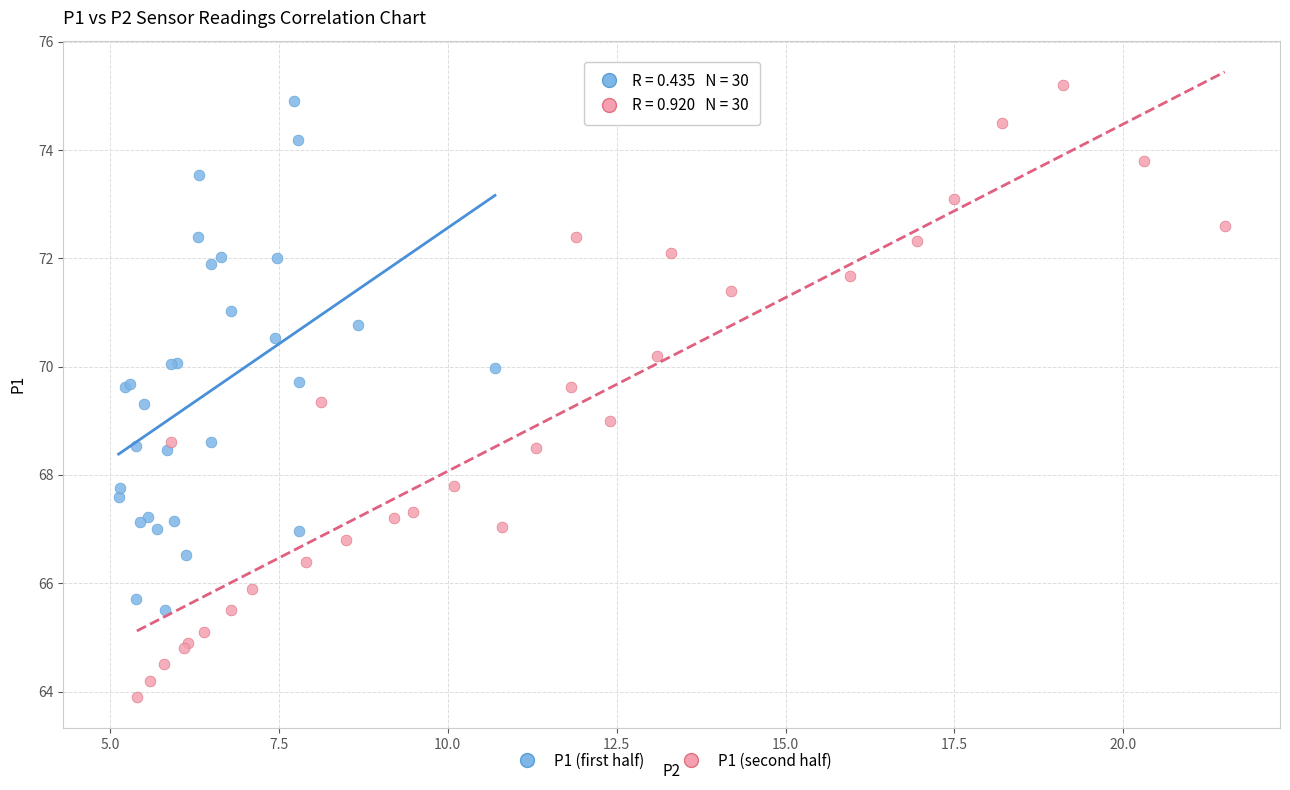

Which series has the widest spread of Y values?

P1 (second half)